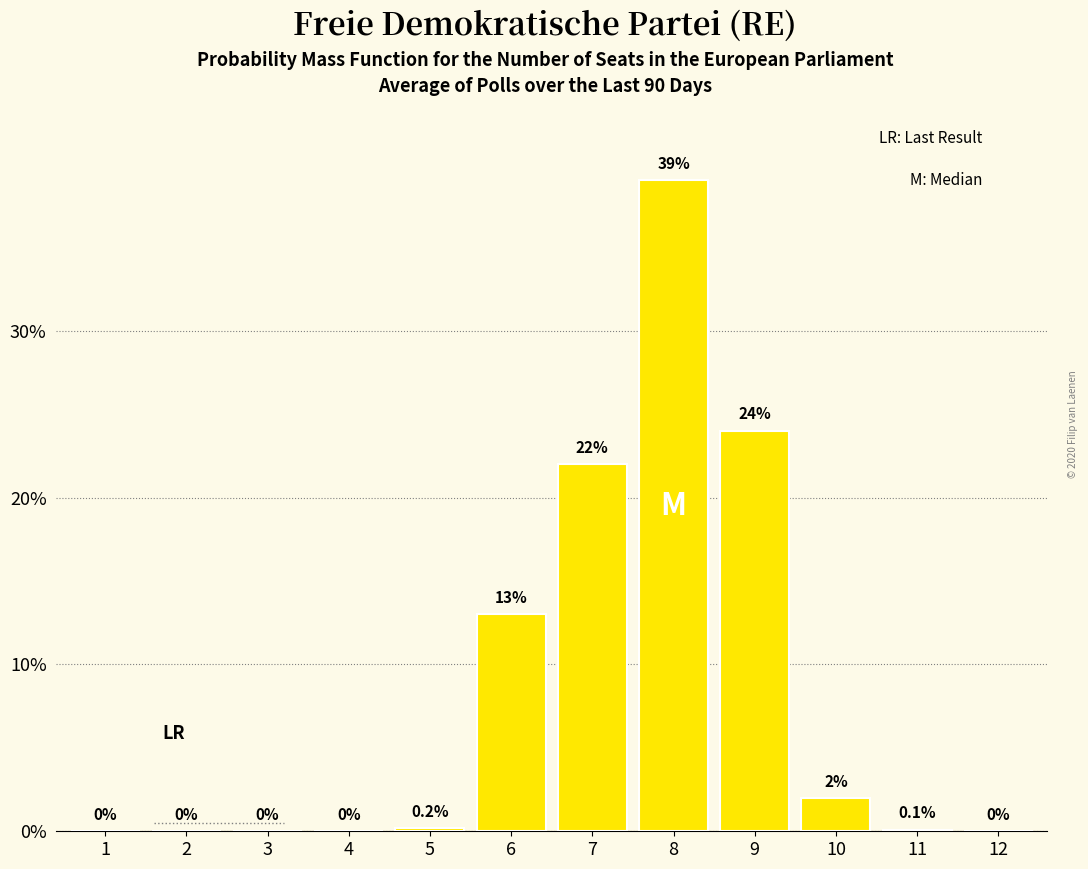

Reading right to left, what are all the values shown in this chart?

12=0.0	11=0.1	10=2.0	9=24.0	8=39.0	7=22.0	6=13.0	5=0.2	4=0.0	3=0.0	2=0.0	1=0.0